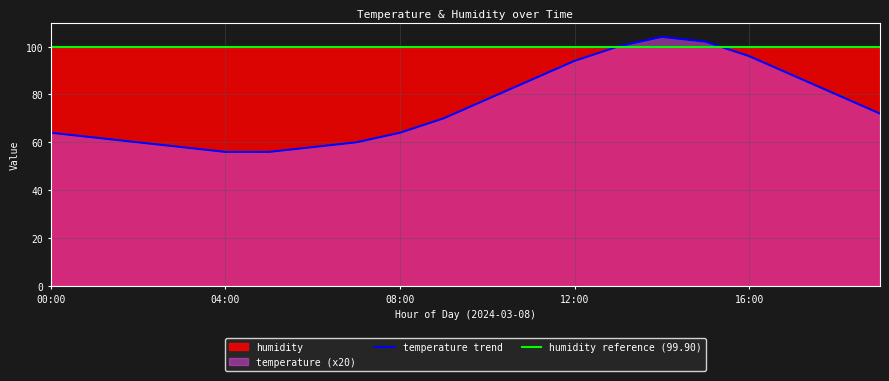

Reading left to right, extract all data points from this chart.

temperature trend: 64.0	62.0	60.0	58.0	56.0	56.0	58.0	60.0	64.0	70.0	78.0	86.0	94.0	100.0	104.0	102.0	96.0	88.0	80.0	72.0
humidity reference (99.90): 99.9	99.9	99.9	99.9	99.9	99.9	99.9	99.9	99.9	99.9	99.9	99.9	99.9	99.9	99.9	99.9	99.9	99.9	99.9	99.9